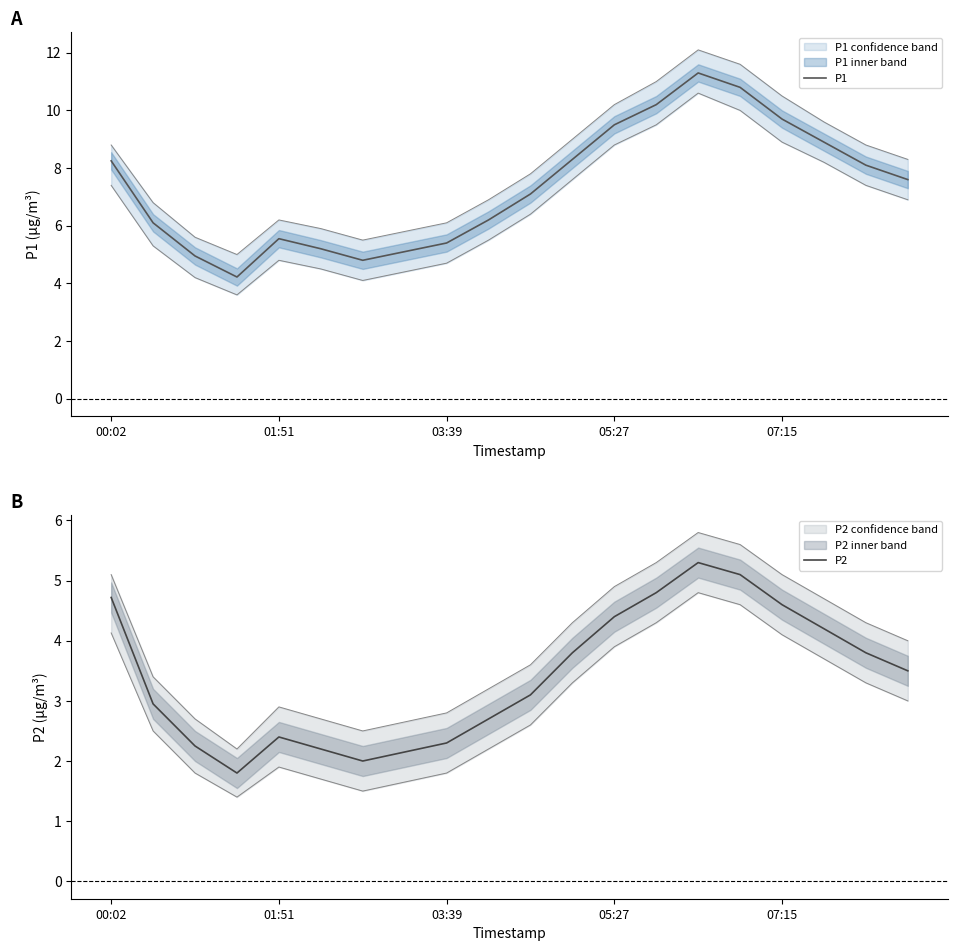

Where does the P1 series first go above 7?

00:02